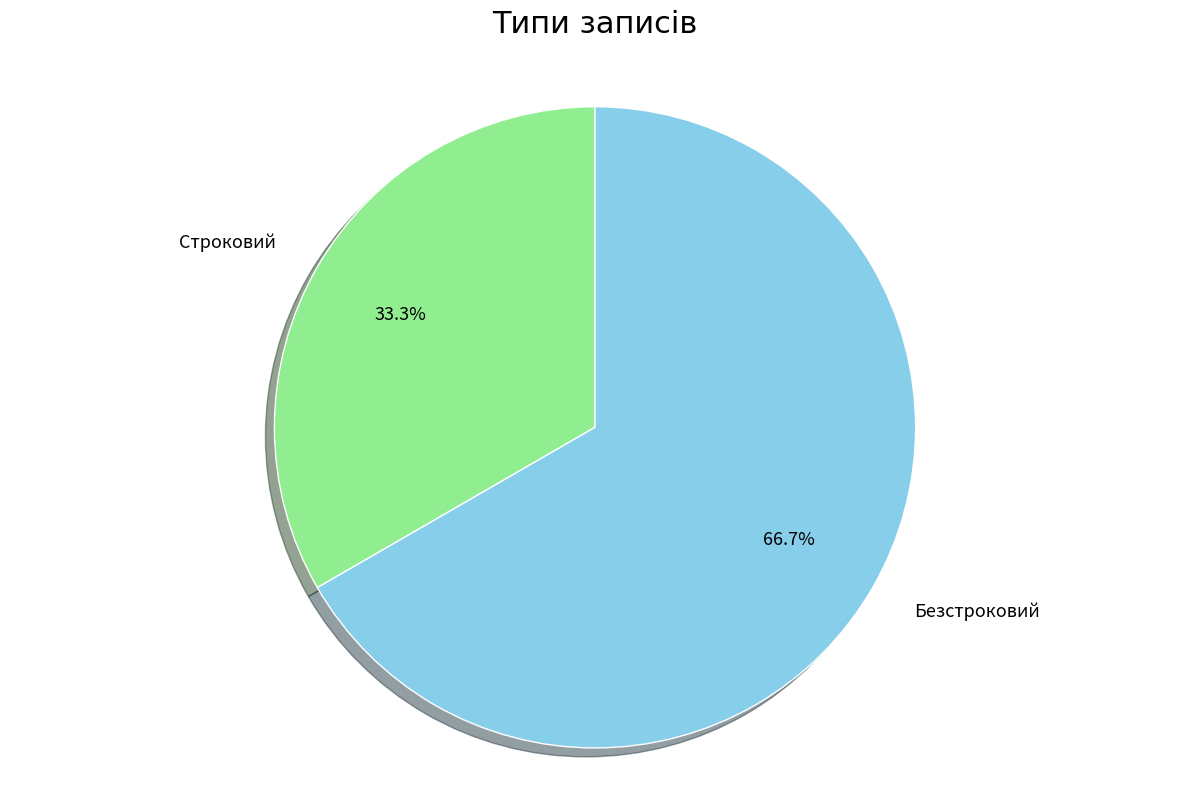

Is there a majority slice in this chart?

Yes